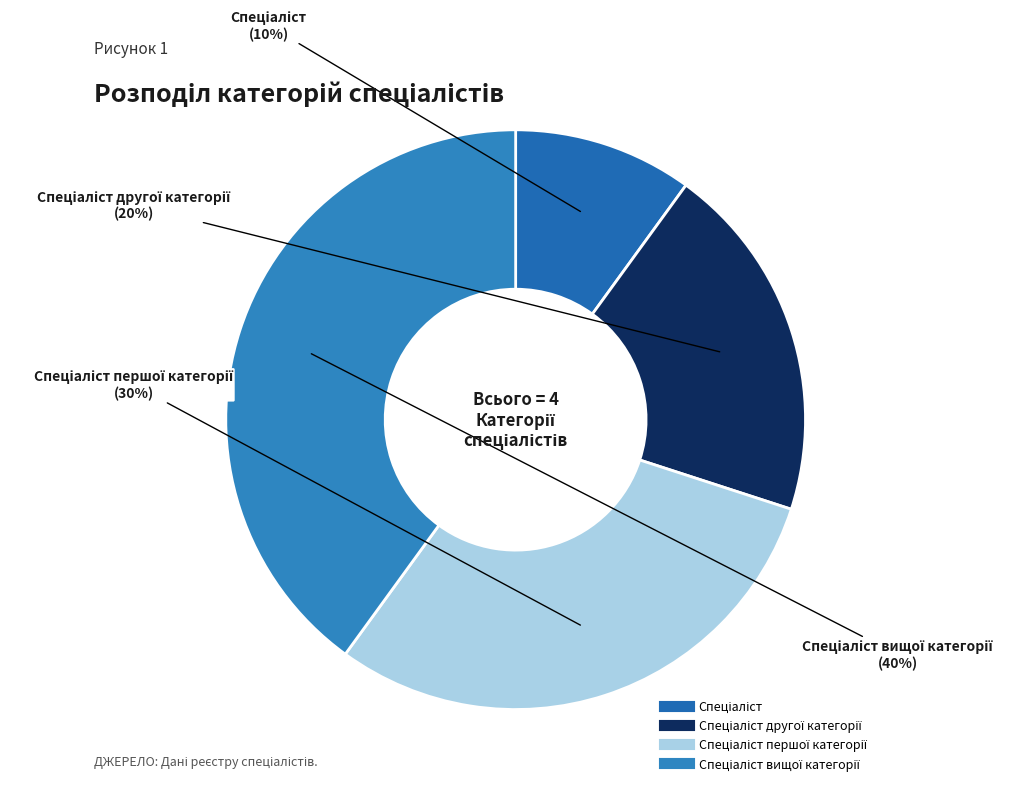

Which category has the smallest portion of the pie?

Спеціаліст